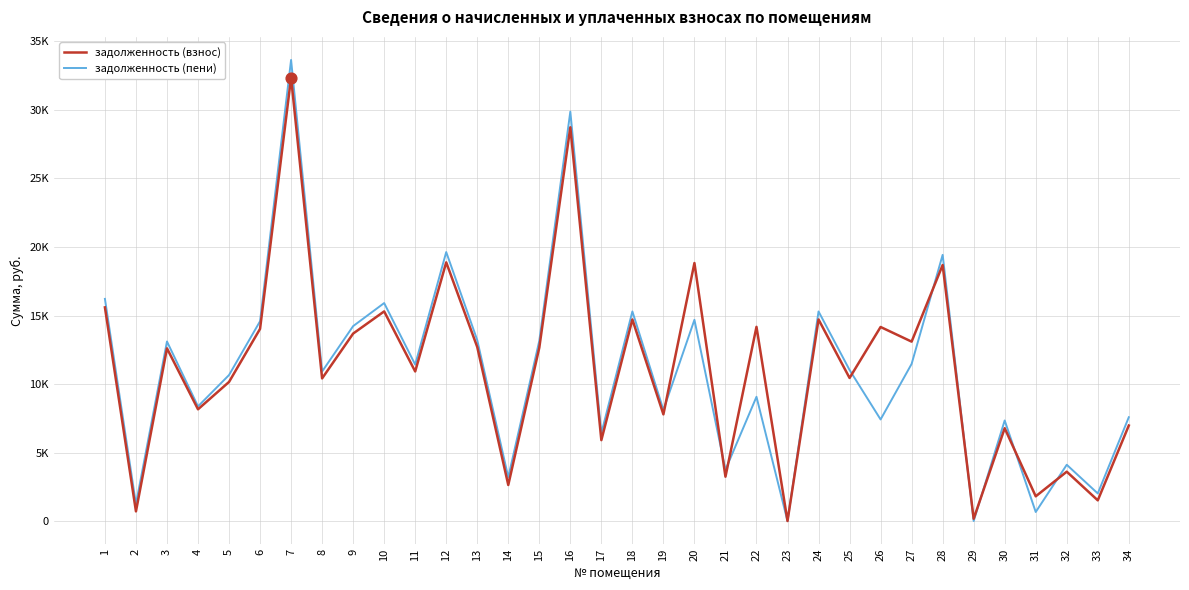

At how many categories does at least one series exceed 20753?

2